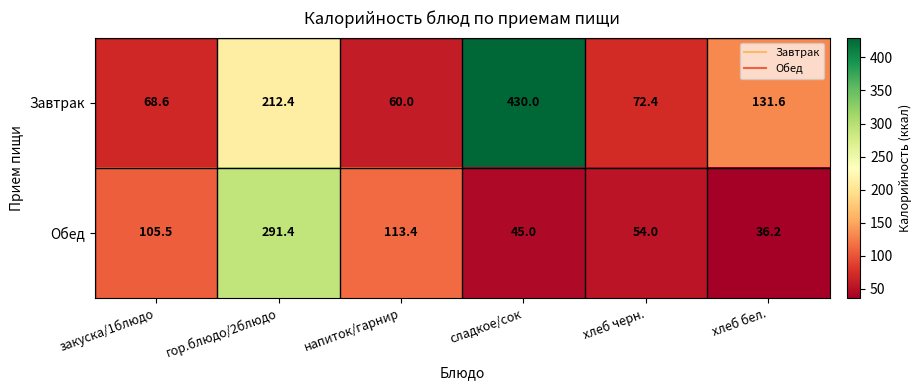

The Завтрак series shows 212.4 at гор.блюдо/2блюдо. True or false?

True